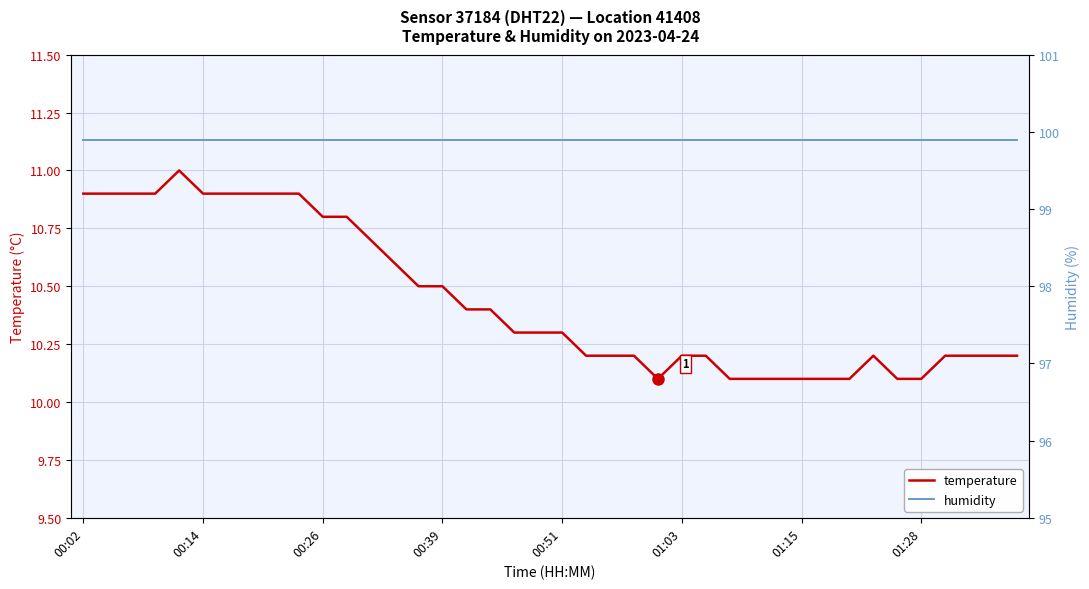

Count the number of categories in the chart.

40